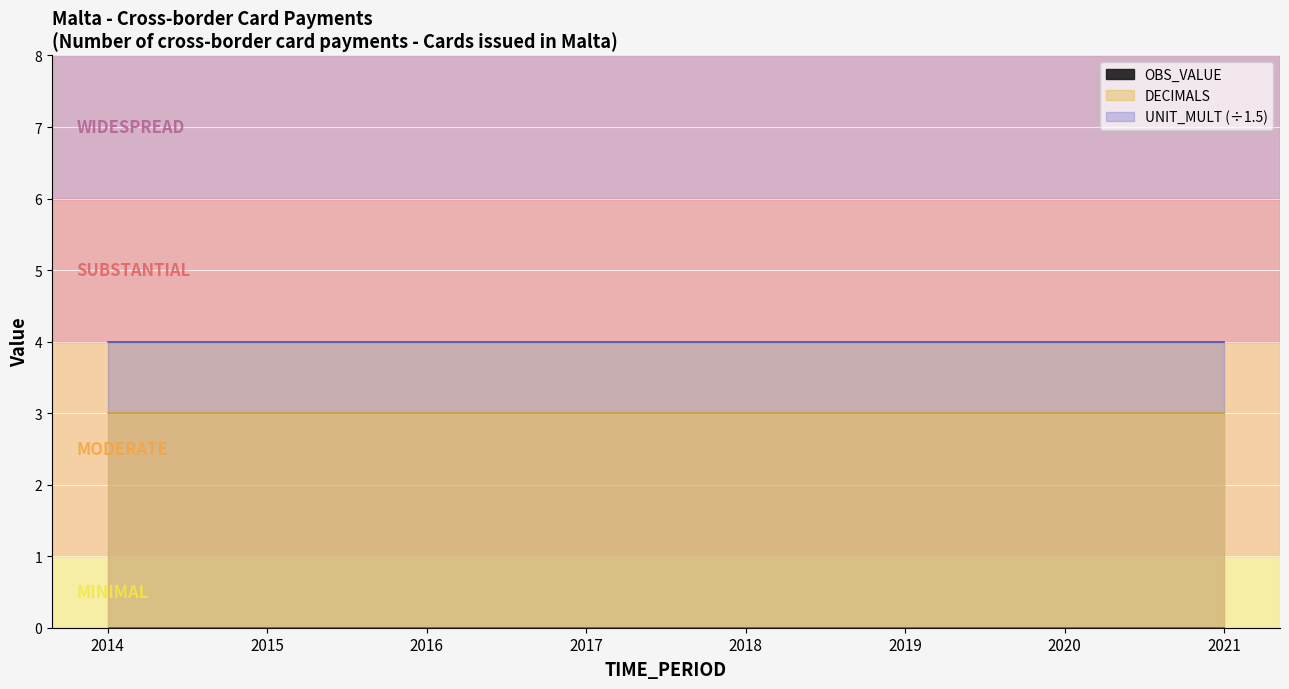

At which category is the sum across all series the highest?

2014